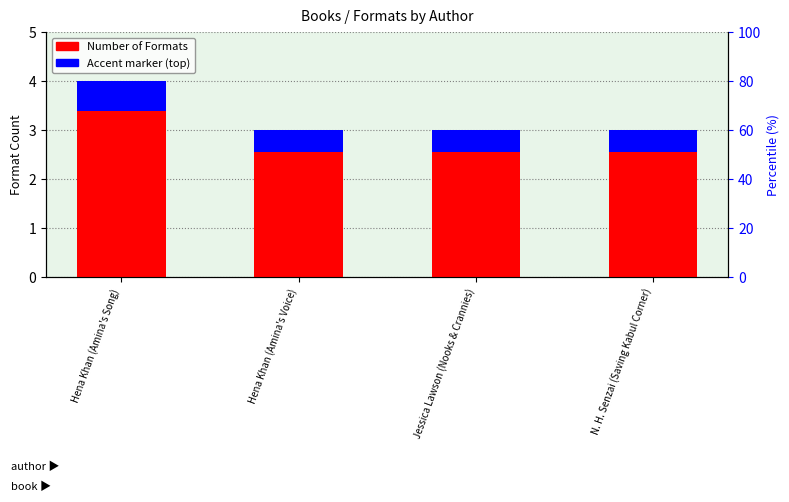

What position from the left is Hena Khan (Amina's Song)?

1